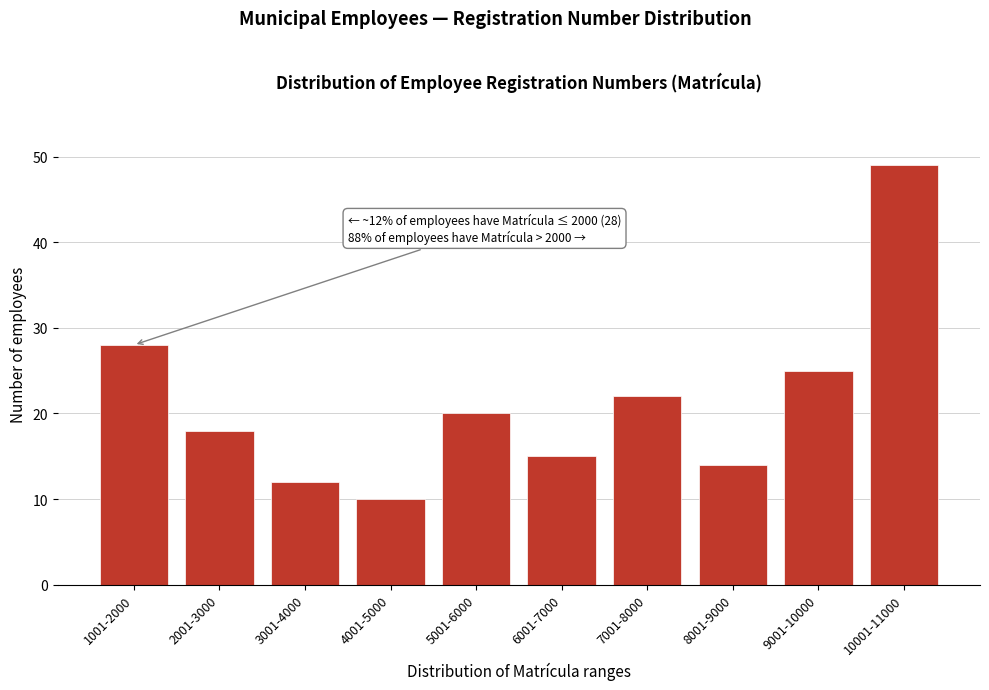

Reading right to left, extract all data points from this chart.

49	25	14	22	15	20	10	12	18	28